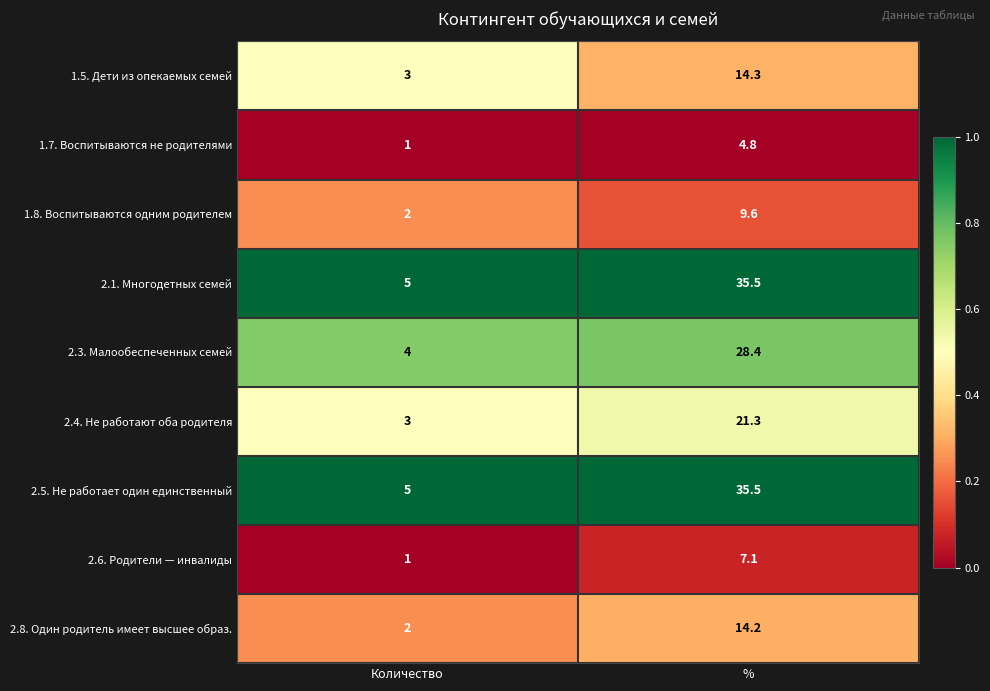

Which category has the lowest value in the 2.1. Многодетных семей series?

Количество